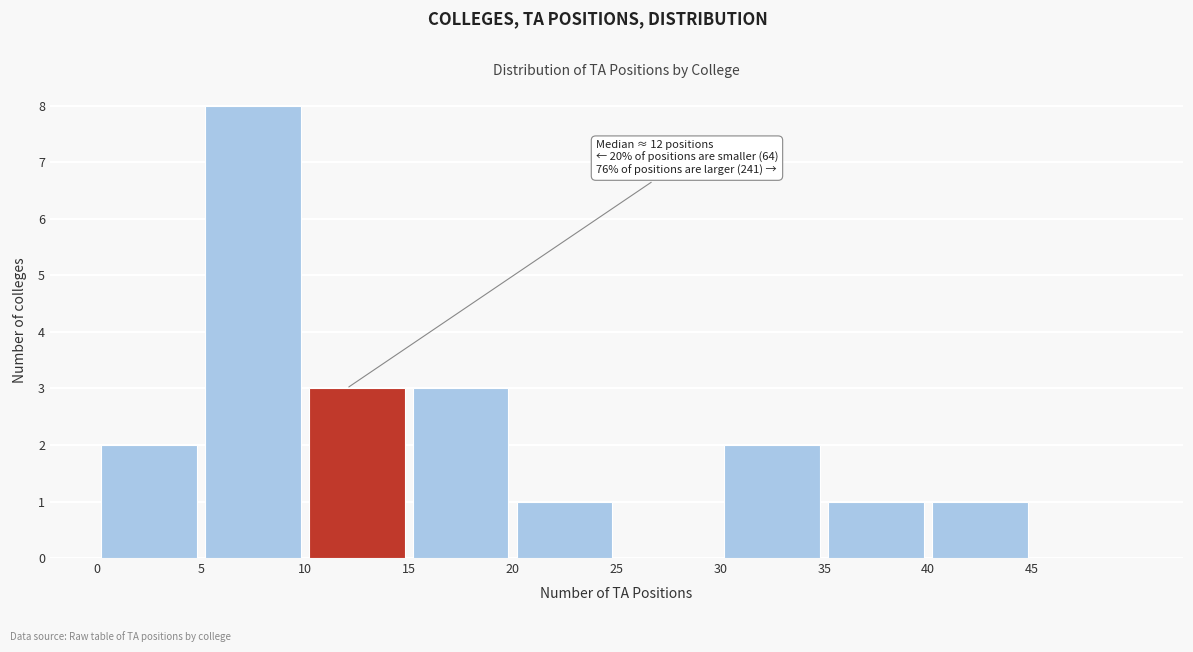

Which range on the x-axis has the tallest bar?

5 to 10